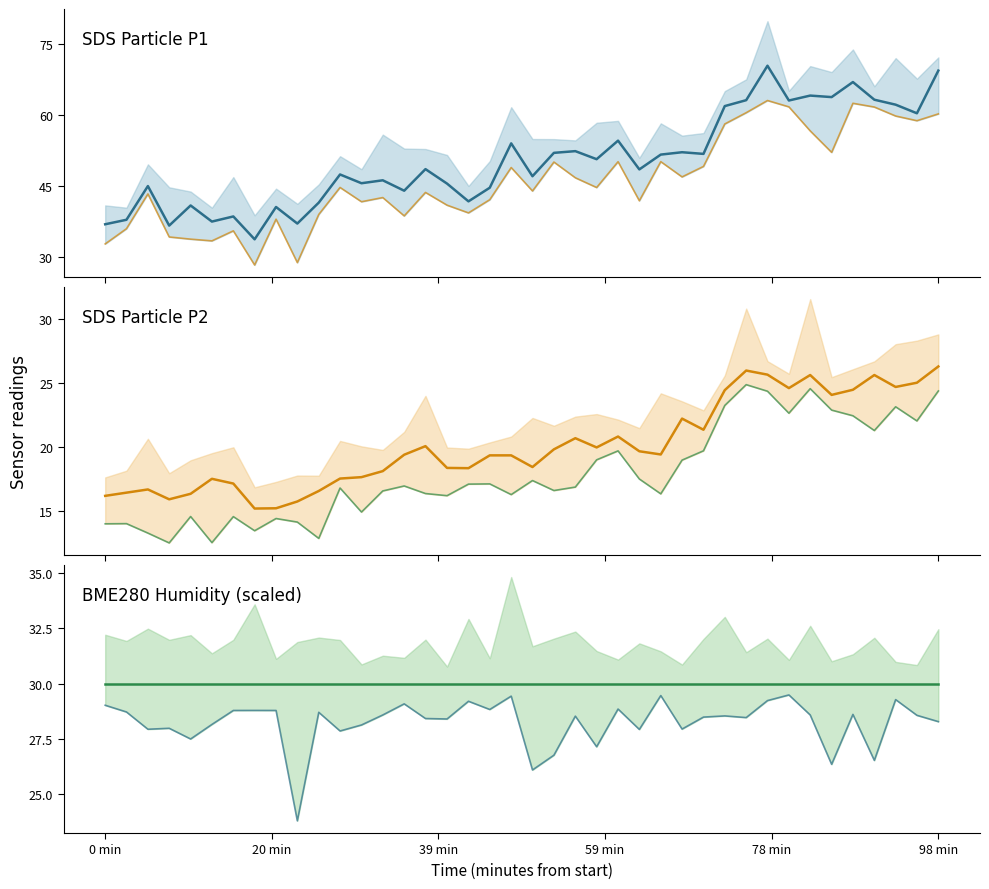

True or false: SDS Particle P1 and BME280 Humidity (scaled) cross at least once.

False